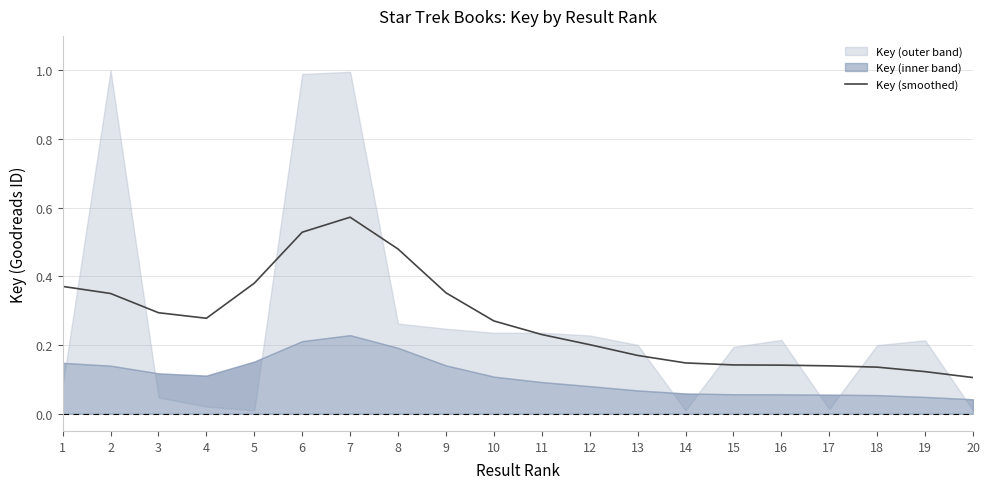

Where is the first local minimum?

4